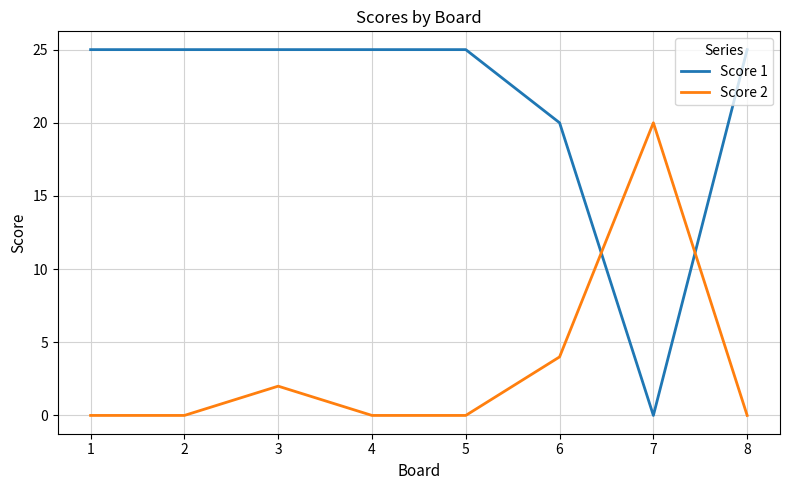

Which series changed the most between 4 and 7?

Score 1